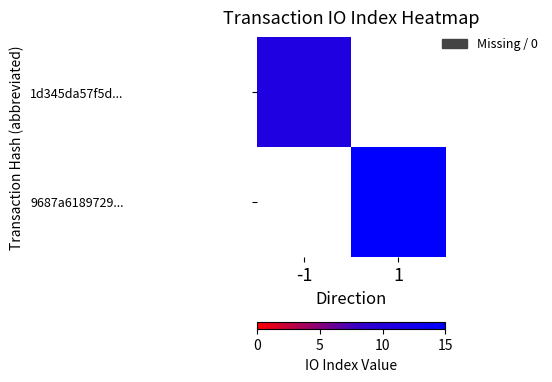

Where is 1d345da57f5d... nearest to the value 11?

-1